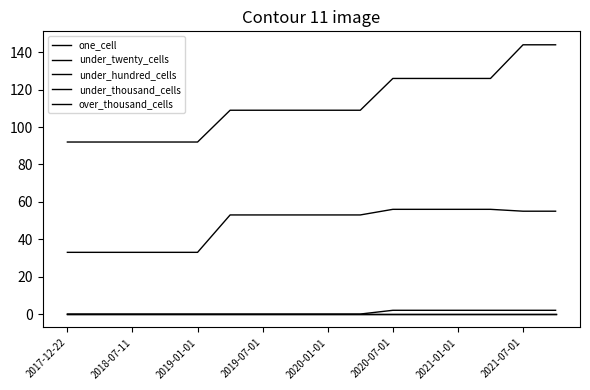

Is this an area chart (filled region under the line)?

No